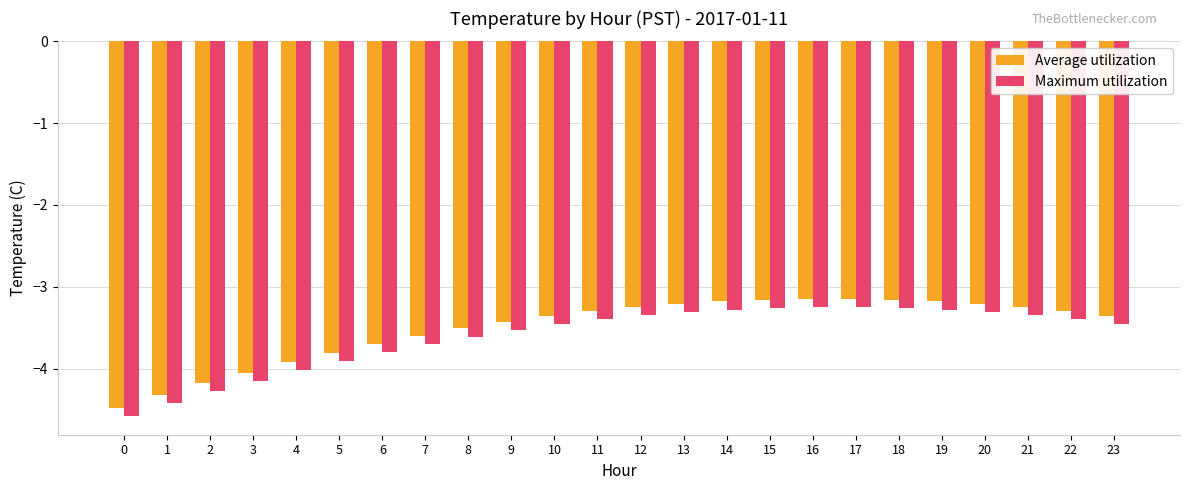

What is the lowest value of the Average utilization series?

-4.5